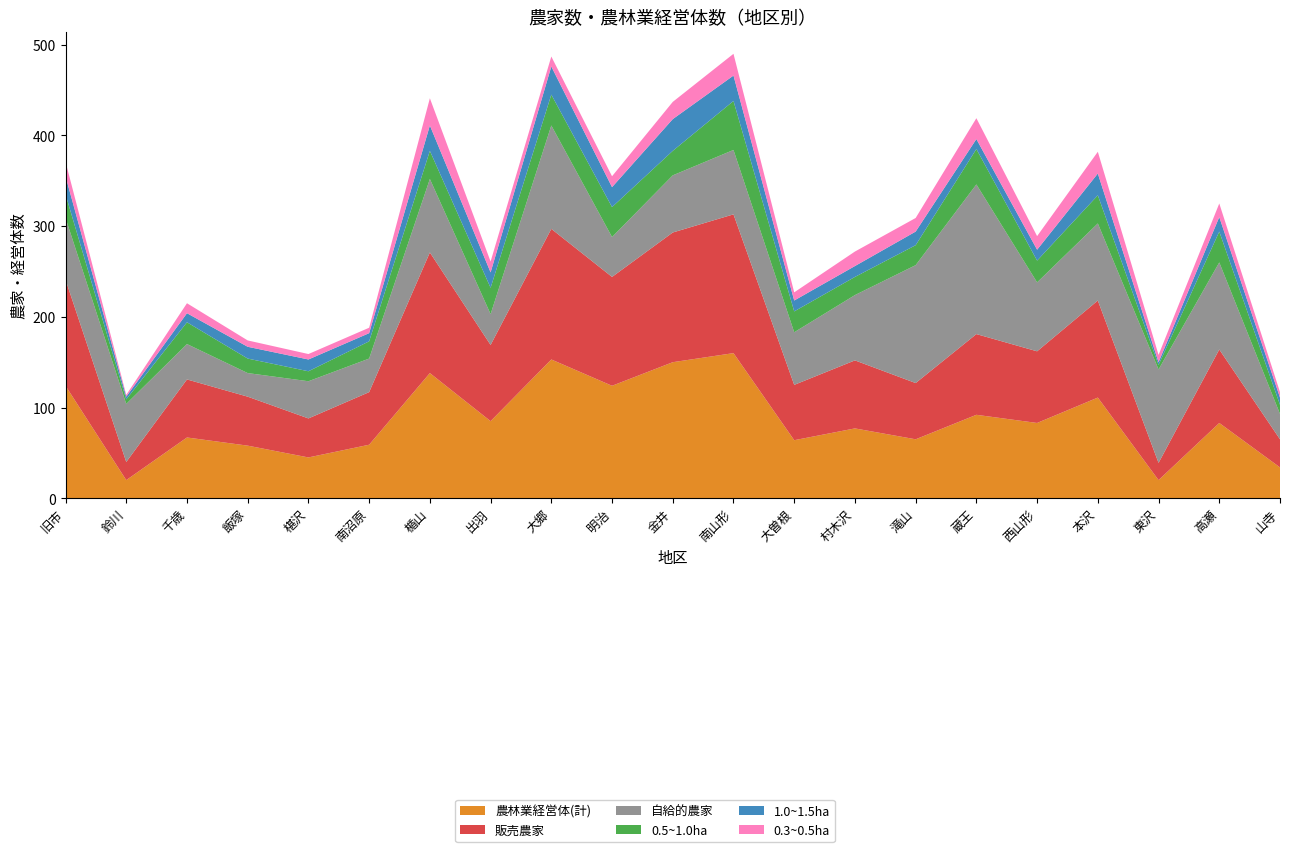

Reading left to right, extract all data points from this chart.

農林業経営体(計): 旧市=124	鈴川=20	千歳=67	飯塚=58	椹沢=45	南沼原=59	楯山=138	出羽=85	大郷=153	明治=124	金井=150	南山形=160	大曽根=64	村木沢=77	滝山=65	蔵王=92	西山形=83	本沢=111	東沢=20	高瀬=83	山寺=34
販売農家: 旧市=117	鈴川=20	千歳=64	飯塚=54	椹沢=43	南沼原=58	楯山=133	出羽=84	大郷=144	明治=120	金井=143	南山形=153	大曽根=61	村木沢=75	滝山=62	蔵王=89	西山形=79	本沢=107	東沢=19	高瀬=81	山寺=31
自給的農家: 旧市=68	鈴川=64	千歳=39	飯塚=26	椹沢=41	南沼原=37	楯山=81	出羽=34	大郷=114	明治=44	金井=63	南山形=71	大曽根=58	村木沢=72	滝山=130	蔵王=165	西山形=76	本沢=85	東沢=103	高瀬=96	山寺=28
0.5~1.0ha: 旧市=26	鈴川=5	千歳=24	飯塚=16	椹沢=11	南沼原=19	楯山=31	出羽=29	大郷=34	明治=33	金井=27	南山形=54	大曽根=23	村木沢=20	滝山=22	蔵王=39	西山形=24	本沢=31	東沢=5	高瀬=34	山寺=10
1.0~1.5ha: 旧市=20	鈴川=3	千歳=10	飯塚=13	椹沢=13	南沼原=9	楯山=28	出羽=17	大郷=31	明治=22	金井=35	南山形=28	大曽根=12	村木沢=12	滝山=15	蔵王=11	西山形=12	本沢=24	東沢=3	高瀬=16	山寺=8
0.3~0.5ha: 旧市=16	鈴川=2	千歳=11	飯塚=7	椹沢=6	南沼原=6	楯山=30	出羽=12	大郷=11	明治=12	金井=19	南山形=24	大曽根=9	村木沢=16	滝山=15	蔵王=23	西山形=15	本沢=24	東沢=8	高瀬=15	山寺=6